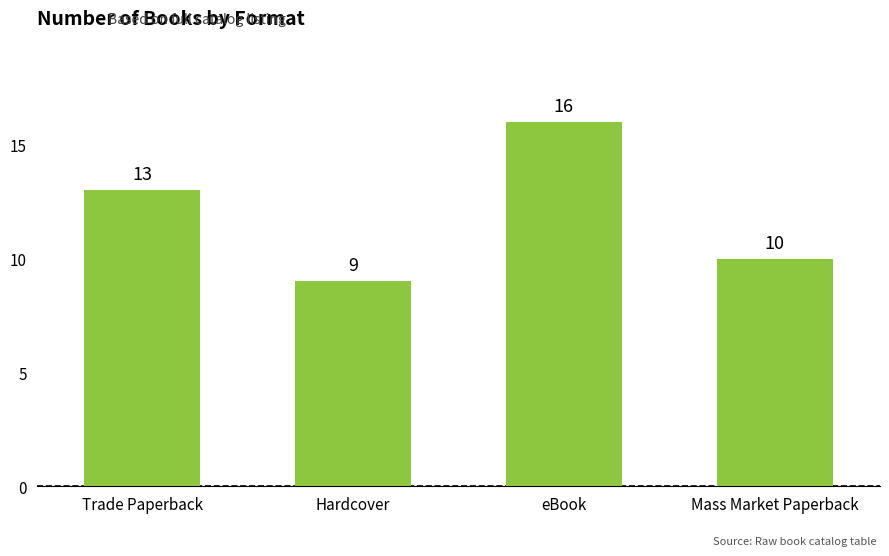

Where is the data nearest to the value 12?

Trade Paperback